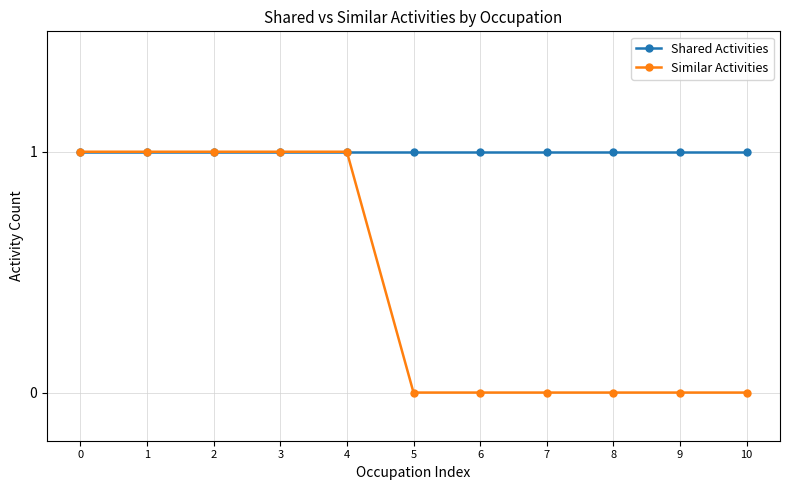

Is it true that Similar Activities equals 0 at 2?

False